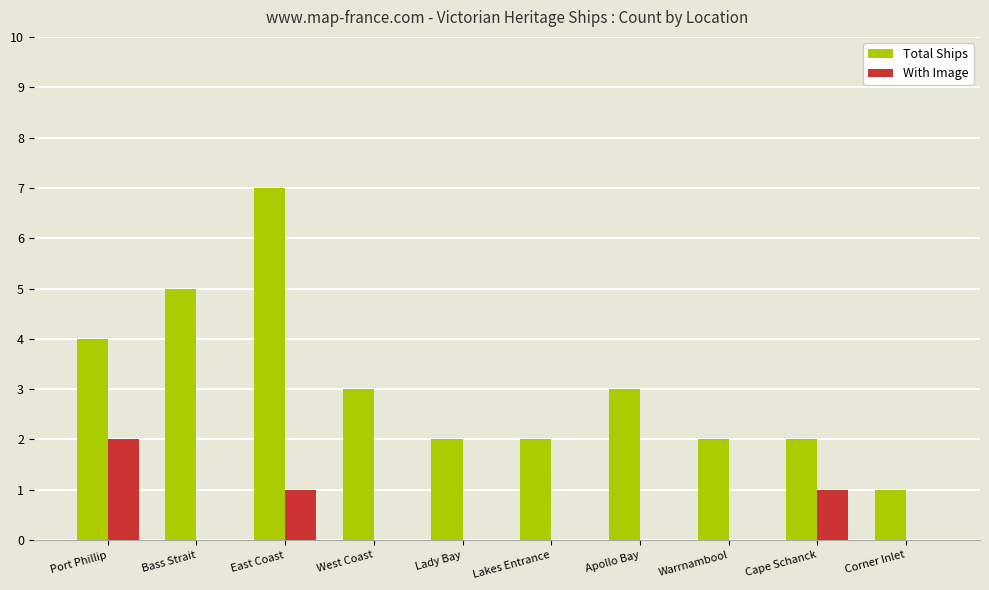

What is the maximum value shown in the chart?

7